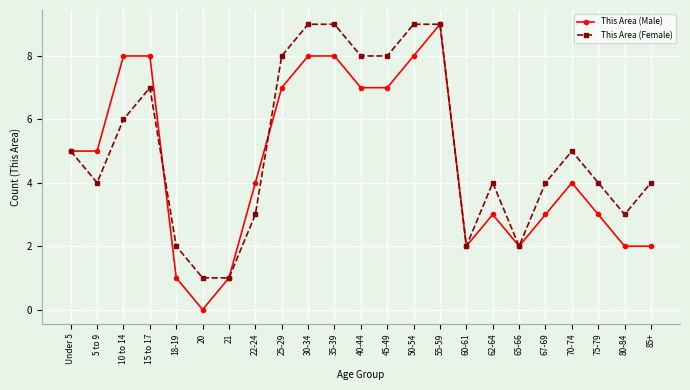

What is the label of the 7th point from the left?

21